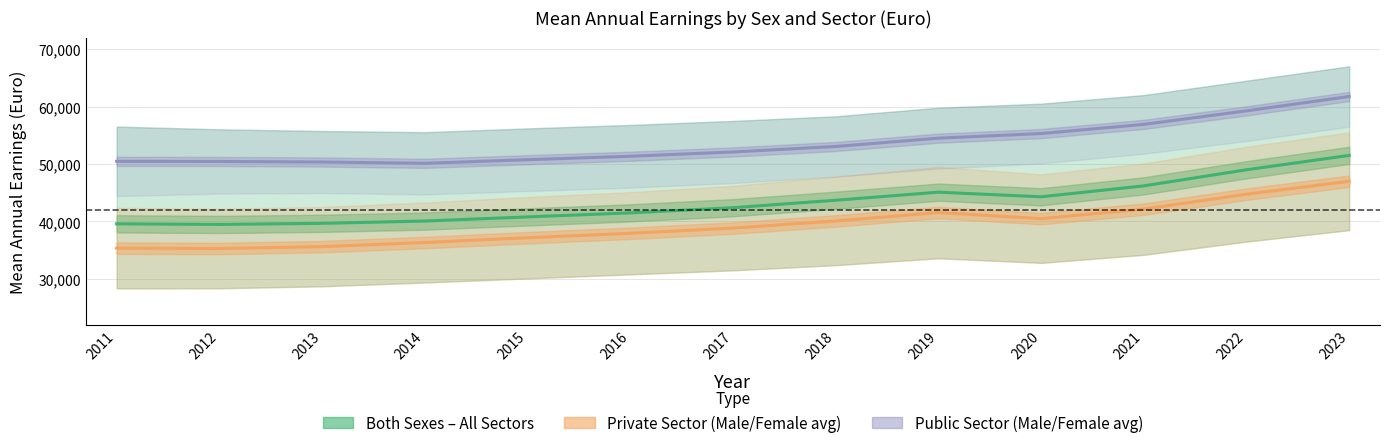

What is the average value of the Private Sector (Male/Female avg) series?

39434.2